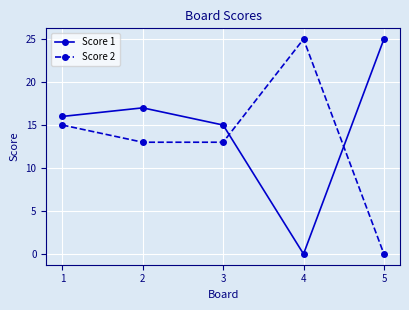

What are all the series names shown in the legend?

Score 1, Score 2